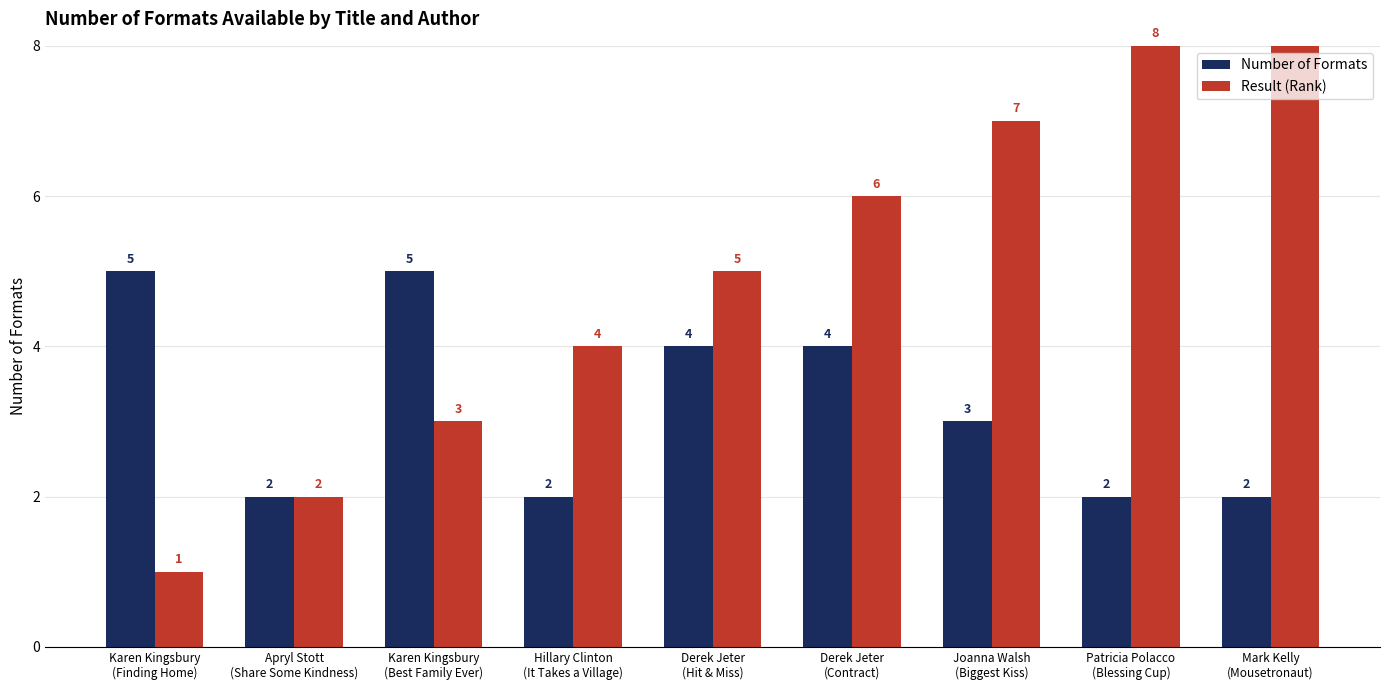

Rank the series at Mark Kelly
(Mousetronaut) from highest to lowest value.

Result (Rank), Number of Formats